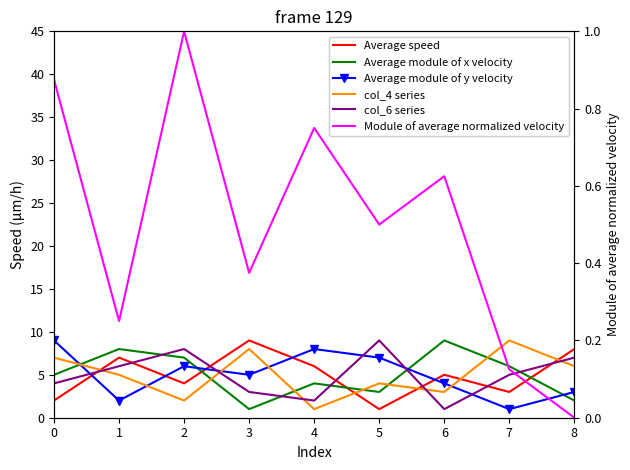

Which series has the largest total across all categories?

Average speed